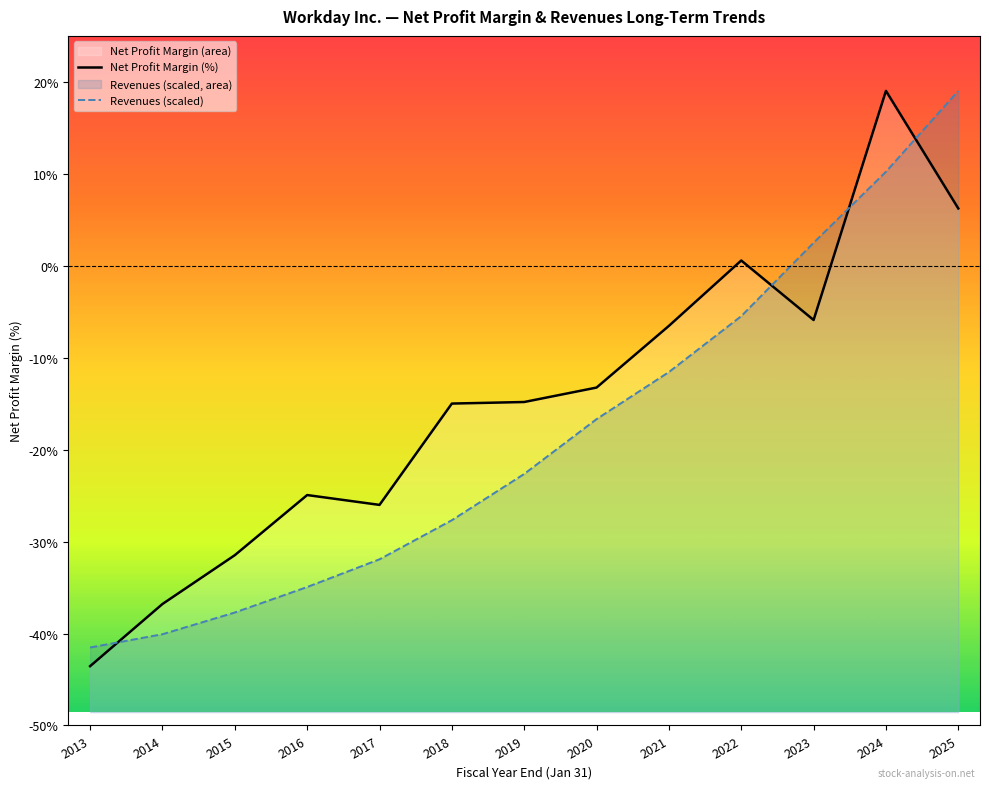

At which label is Net Profit Margin (%) closest to -12?

2020